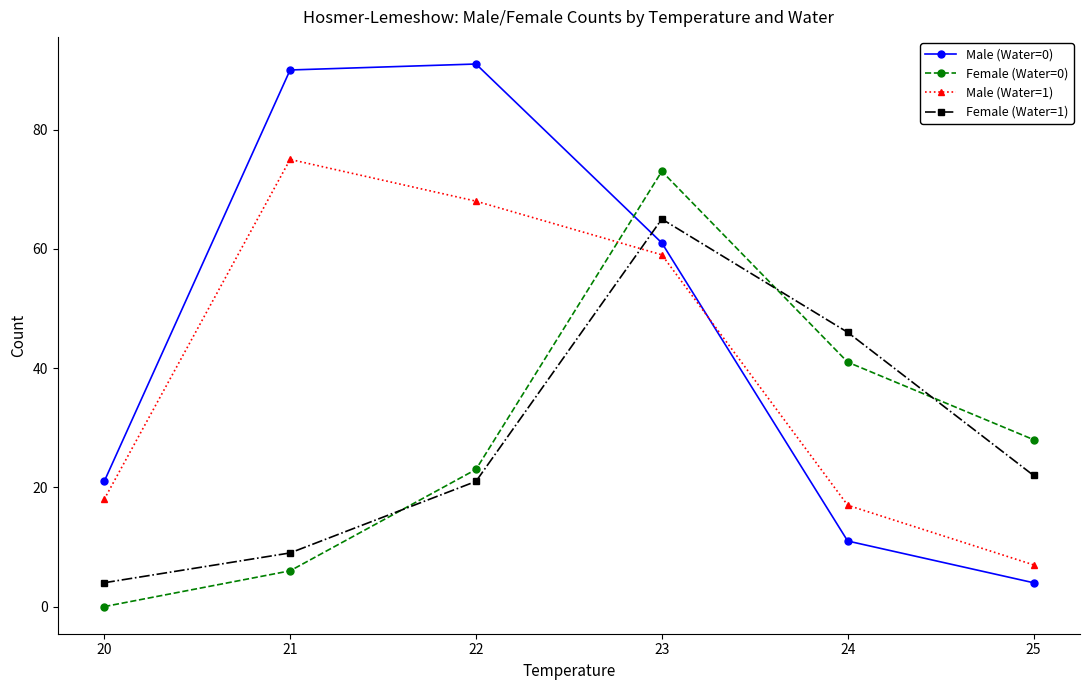

Reading left to right, what are all the values shown in this chart?

Male (Water=0): 20=21	21=90	22=91	23=61	24=11	25=4
Female (Water=0): 20=0	21=6	22=23	23=73	24=41	25=28
Male (Water=1): 20=18	21=75	22=68	23=59	24=17	25=7
Female (Water=1): 20=4	21=9	22=21	23=65	24=46	25=22